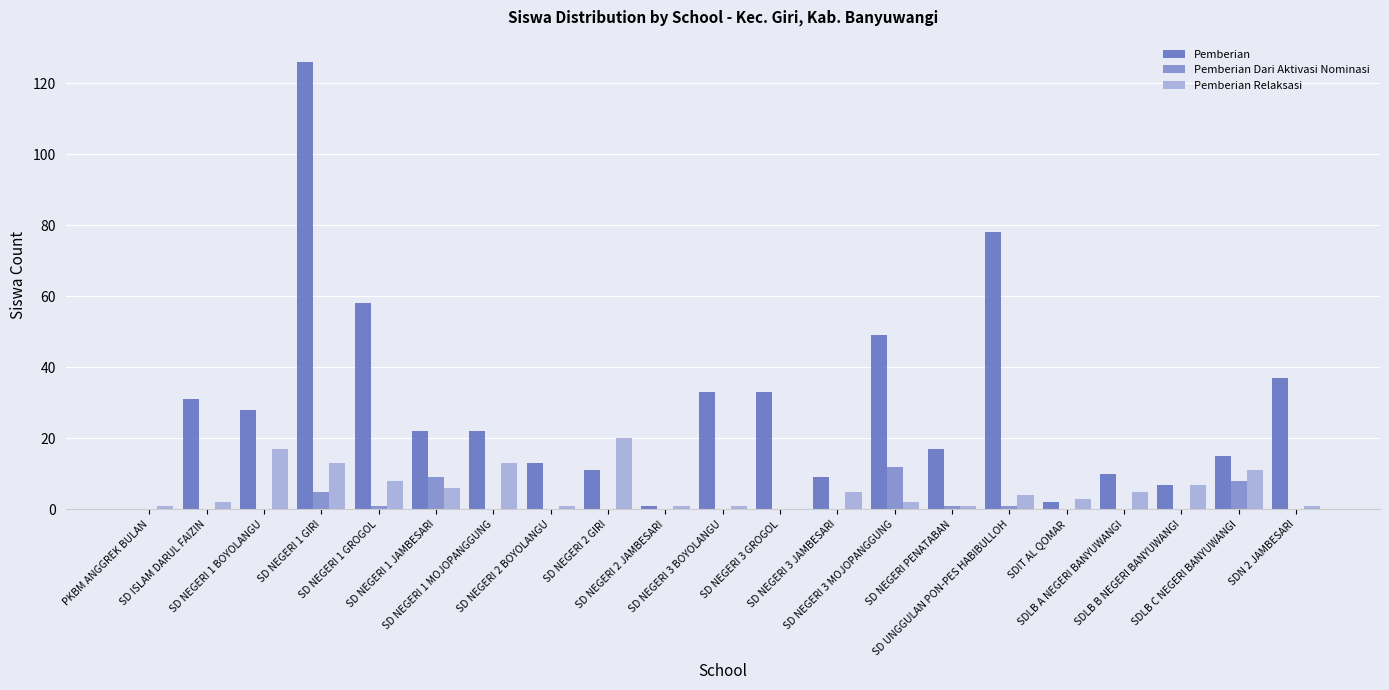

Are the bars grouped side by side (vs. stacked)?

Yes